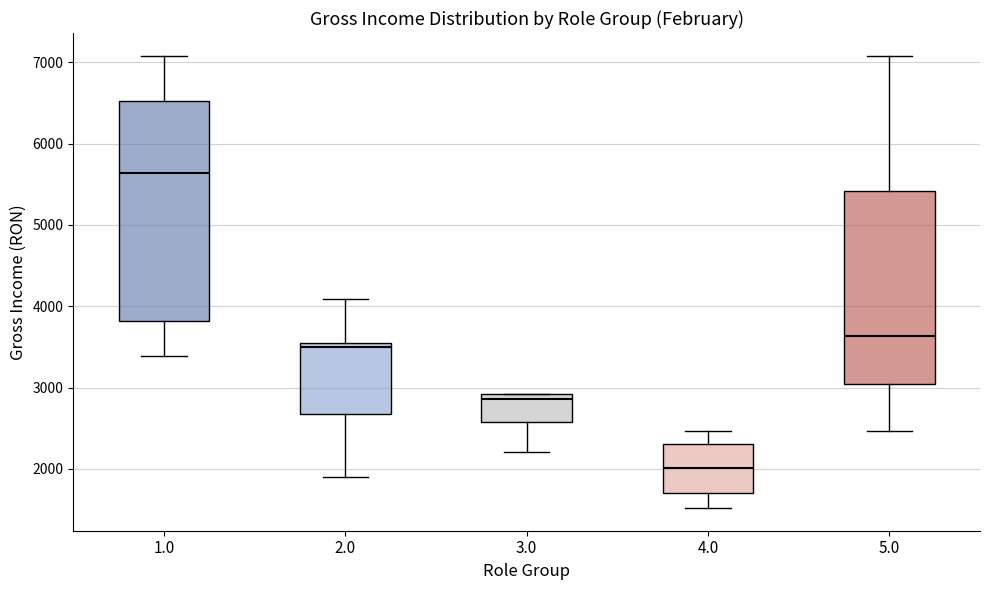

Where is the upper edge of the box at x = 1.0 on the y-axis? The values are not printed on the chart, so give them approximately, as read against the axis.

6500